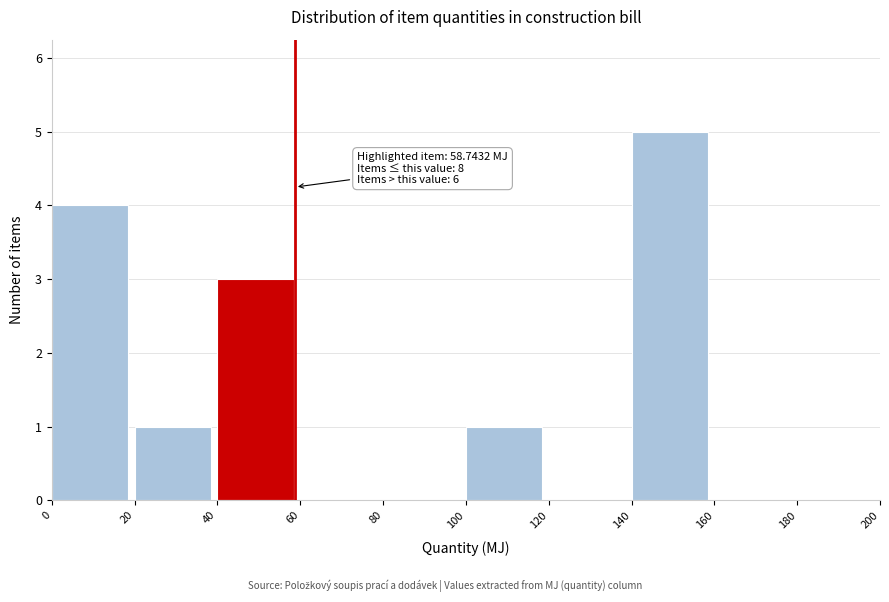

Which range on the x-axis has the tallest bar?

140 to 160